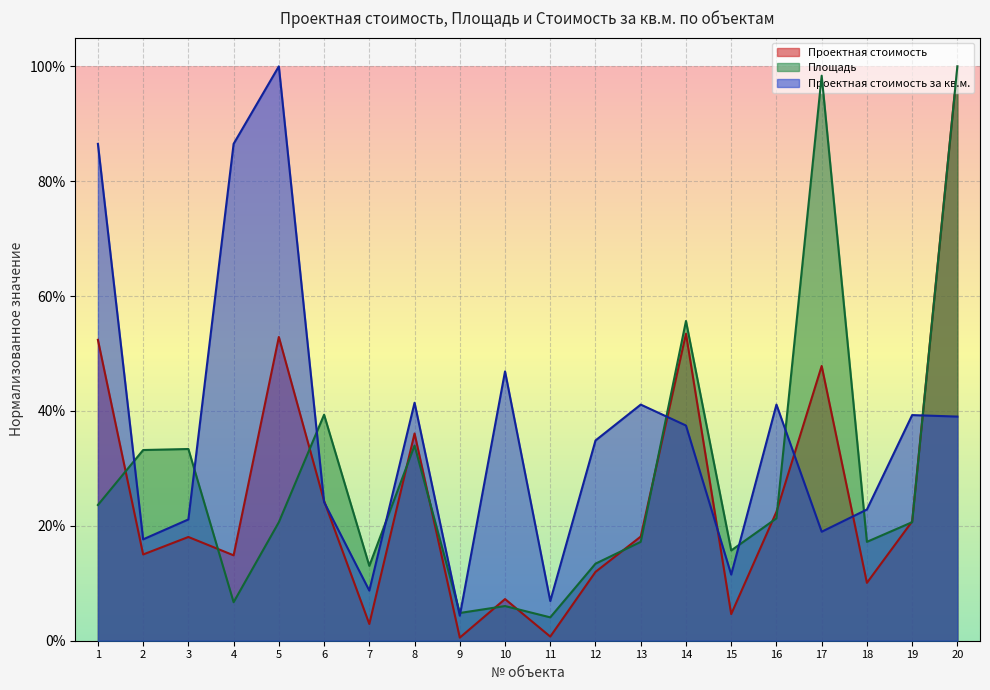

Which label corresponds to the largest value in the chart?

20